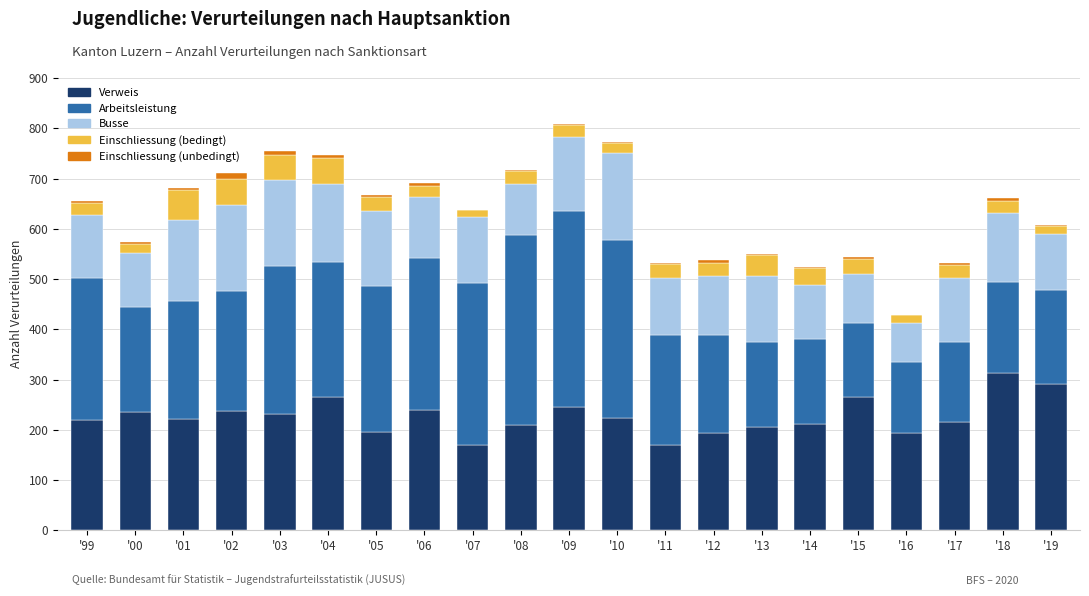

At which label does Verweis reach its peak?

'18